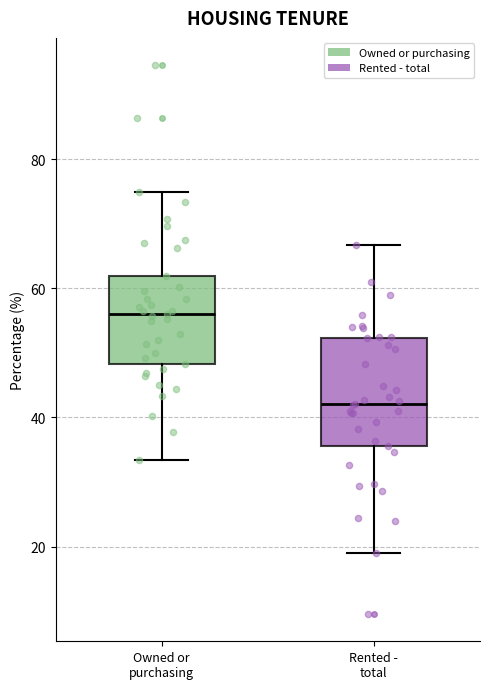

Reading left to right, transcribe this box plot: for each box, give where its median line is, the range the box spans, and where its two whiskers end, as read against the y-axis. The values are not printed on the chart, so give them approximately, as read against the axis.

Owned or purchasing: median 56, box 48 to 62, whiskers 34 to 74
Rented - total: median 42, box 36 to 52, whiskers 20 to 66